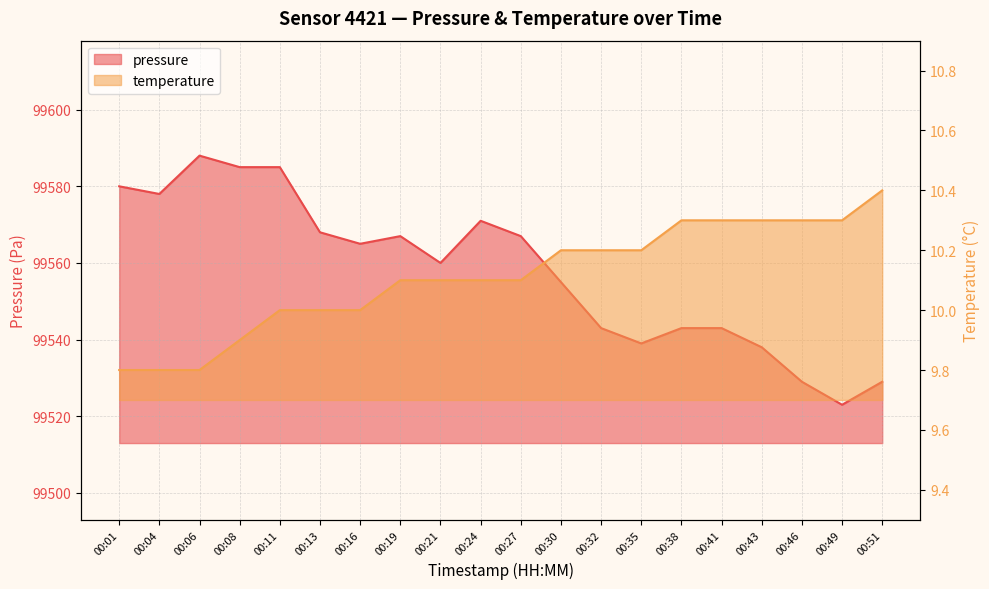

What is the maximum value shown in the chart?

99588.0